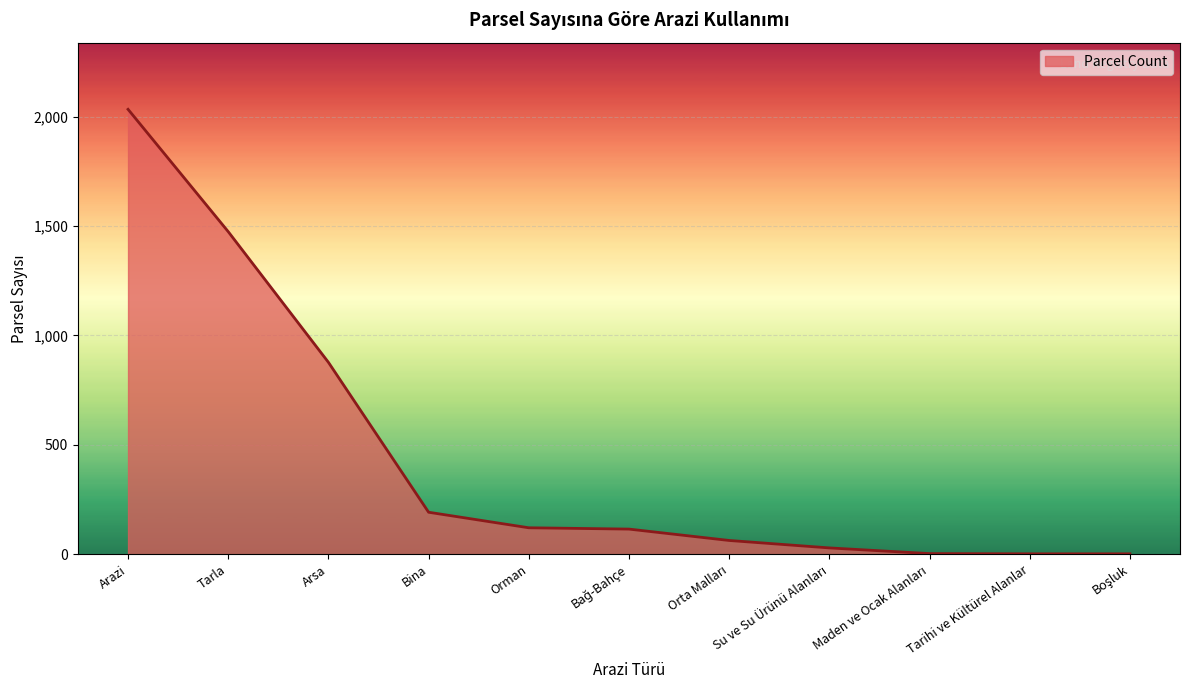

Where is the data nearest to the value 1017?

Arsa